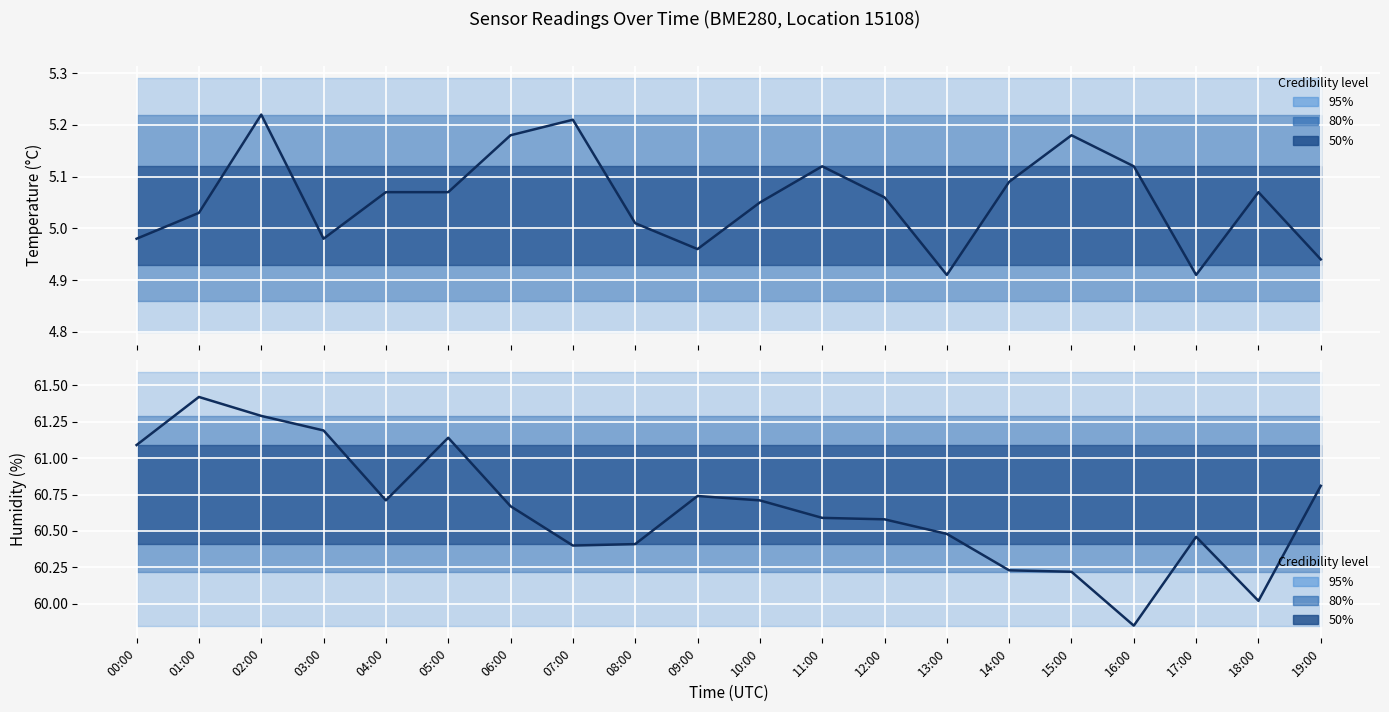

What is the difference between the maximum and minimum values in the Humidity (%) series?

1.6